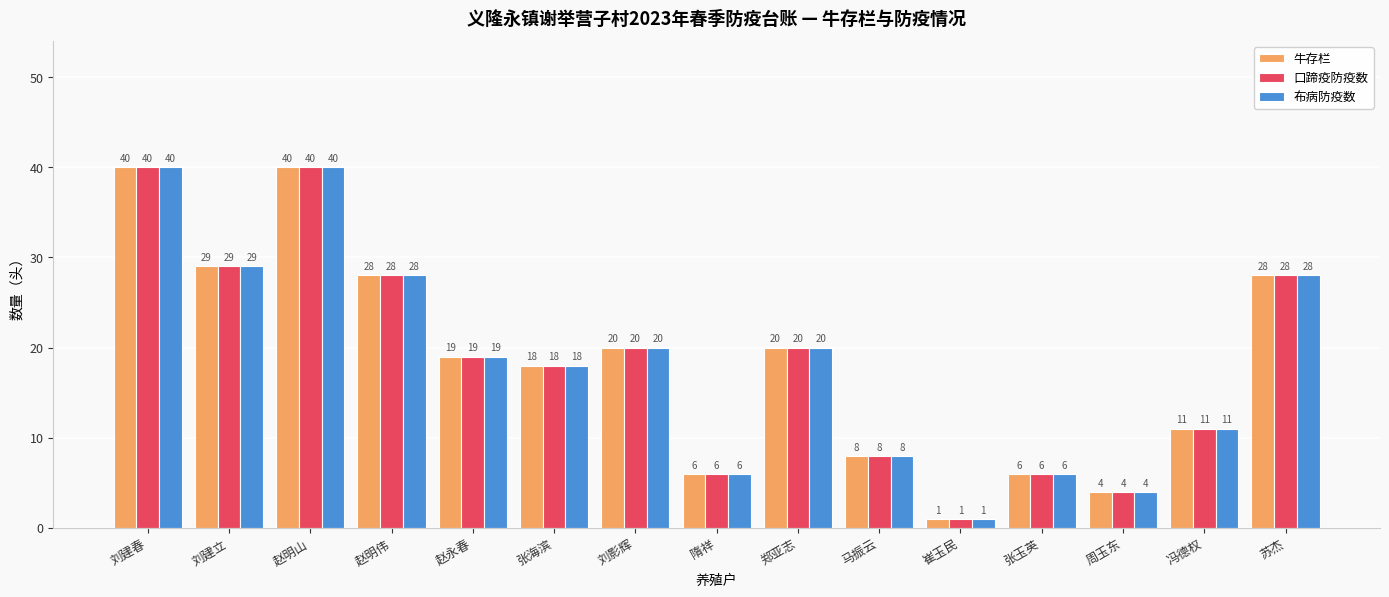

What is the value of the 布病防疫数 bar at the 1st from the left?

40